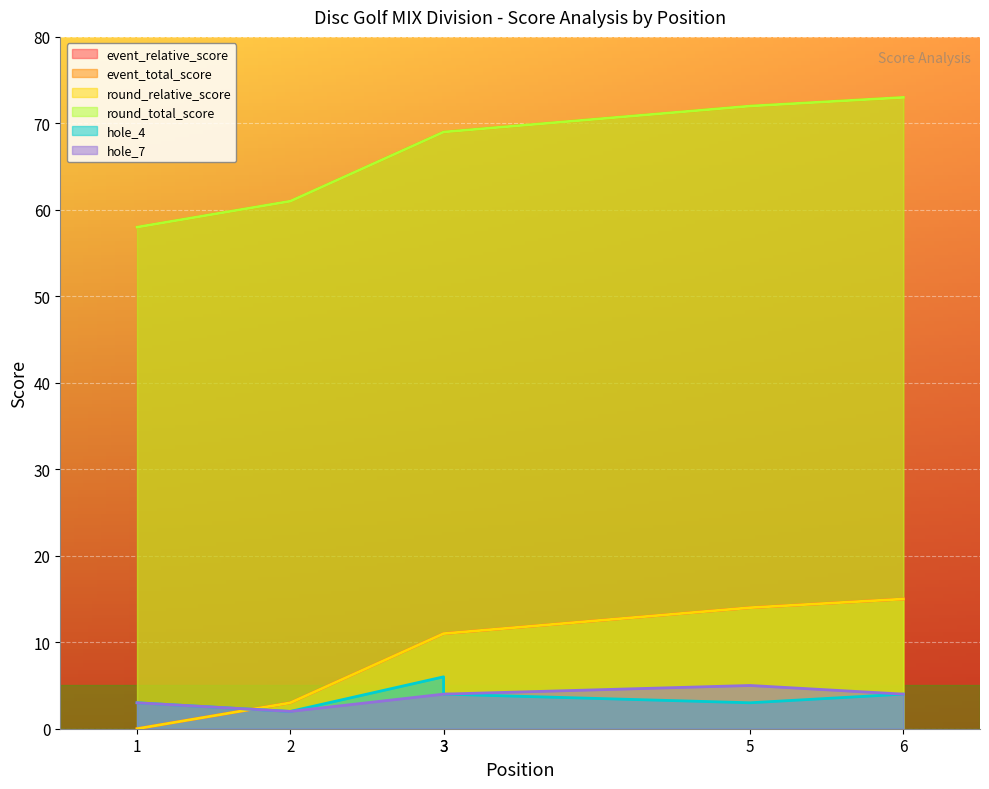

How many lines are shown in the chart?

6